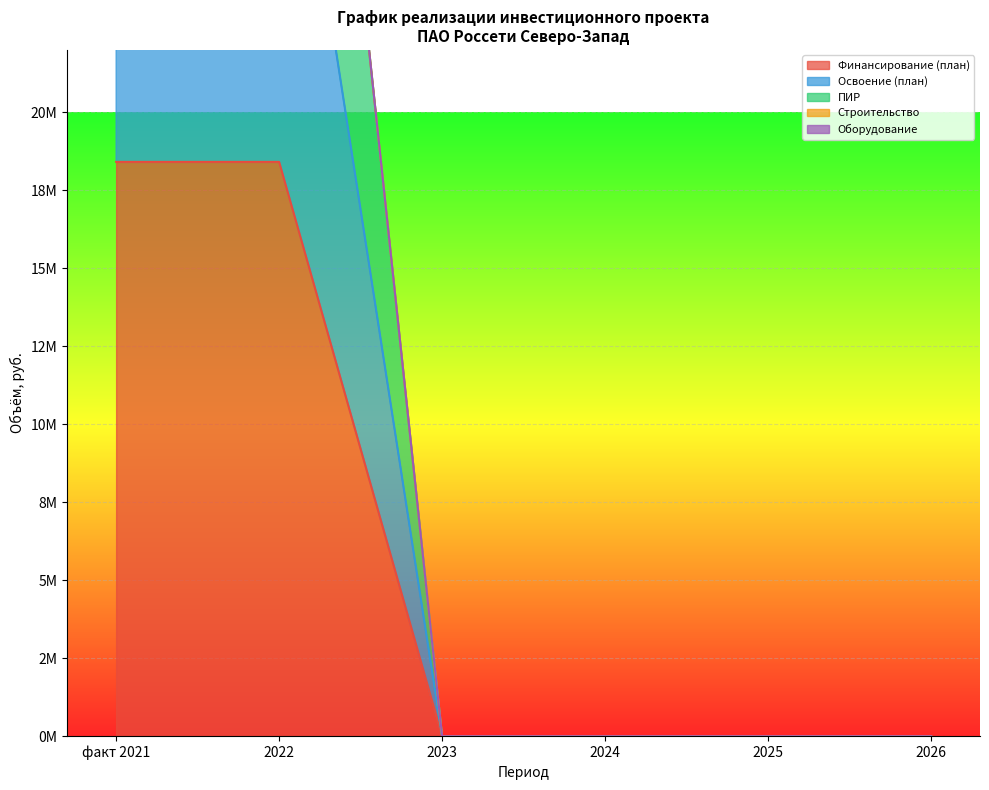

The value of Освоение (план) at 2025 is -30369814. True or false?

False